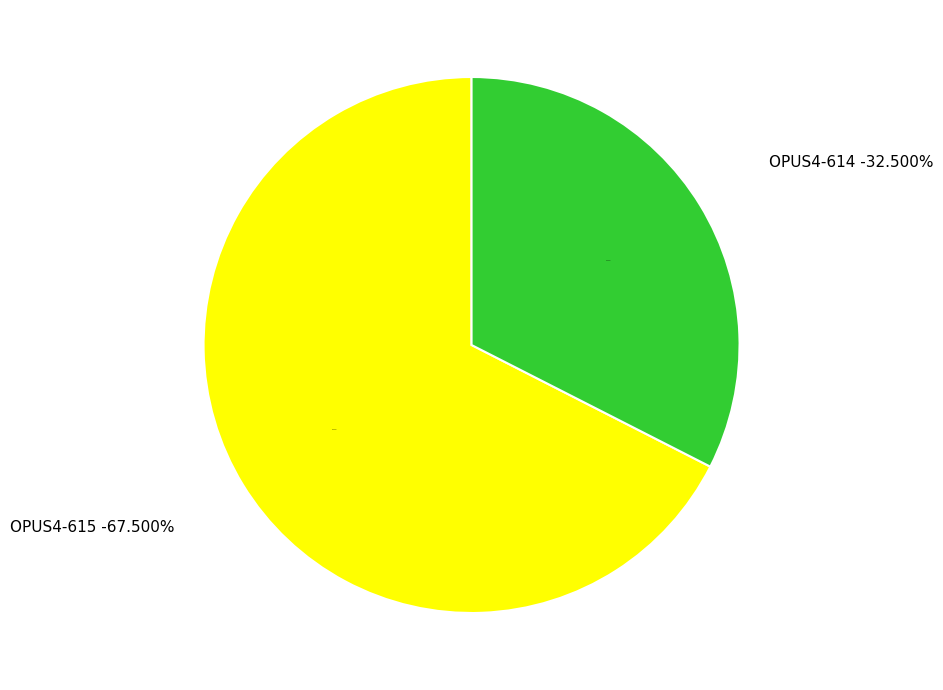

Is there a majority slice in this chart?

Yes